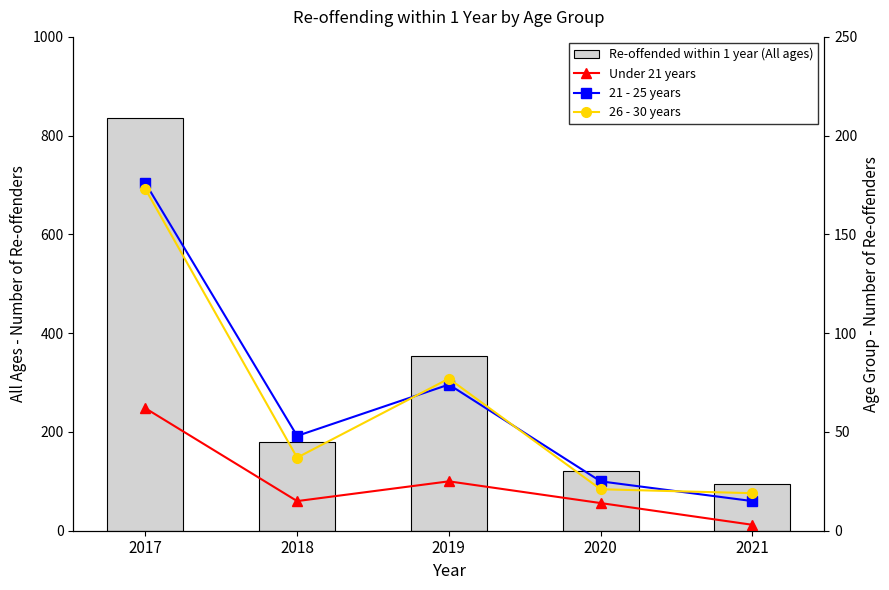

What is the difference between the second highest and minimum values in the Re-offended within 1 year (All ages) series?

258